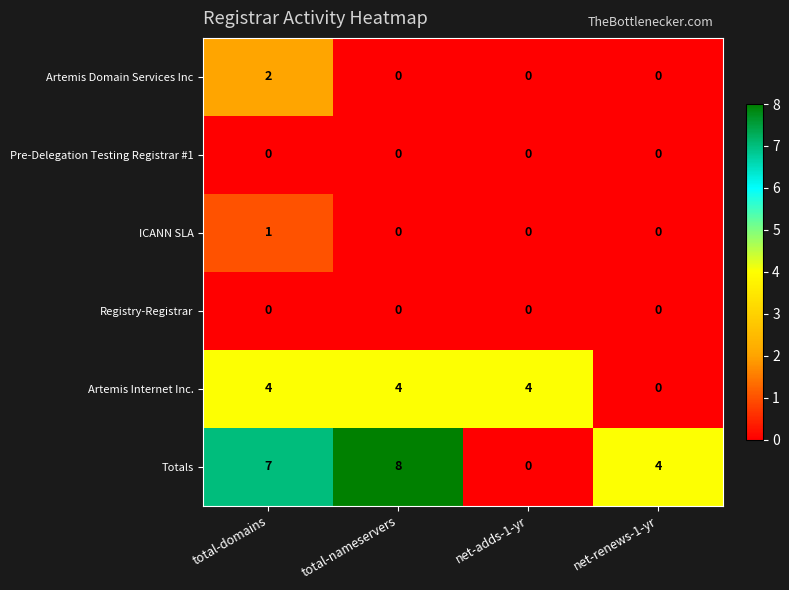

What is the difference between the maximum and minimum values in the Totals series?

8